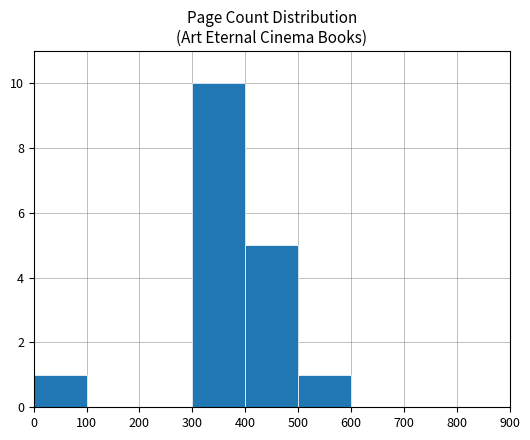

What is the sum of all values?

17